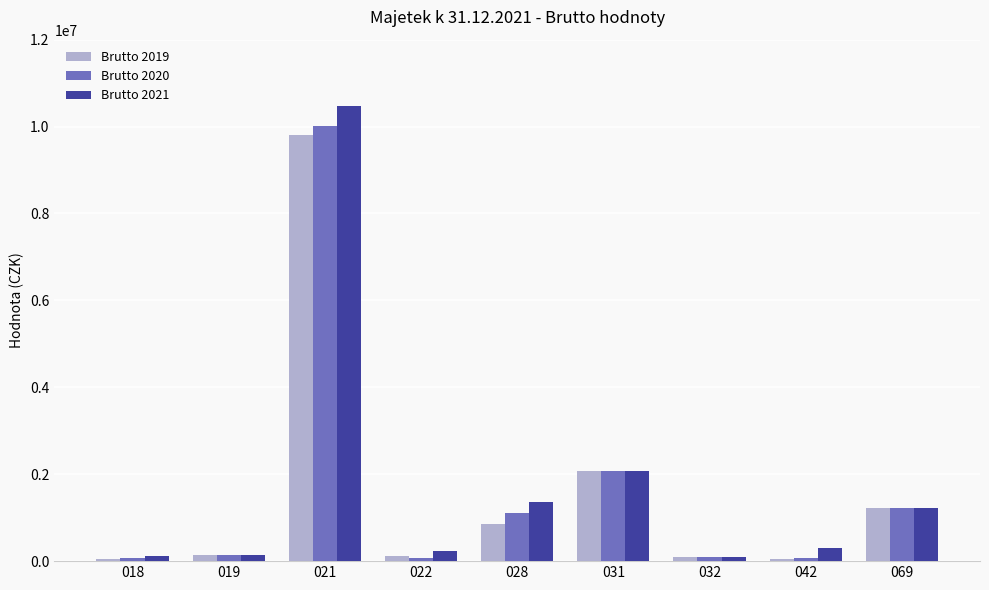

Which series has the largest range (max minus min)?

Brutto 2021